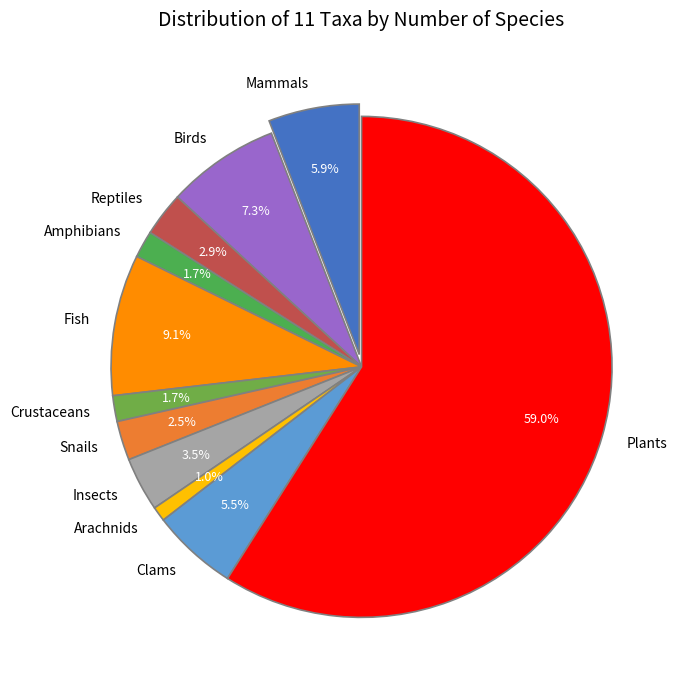

Which category has the biggest portion of the pie?

Plants